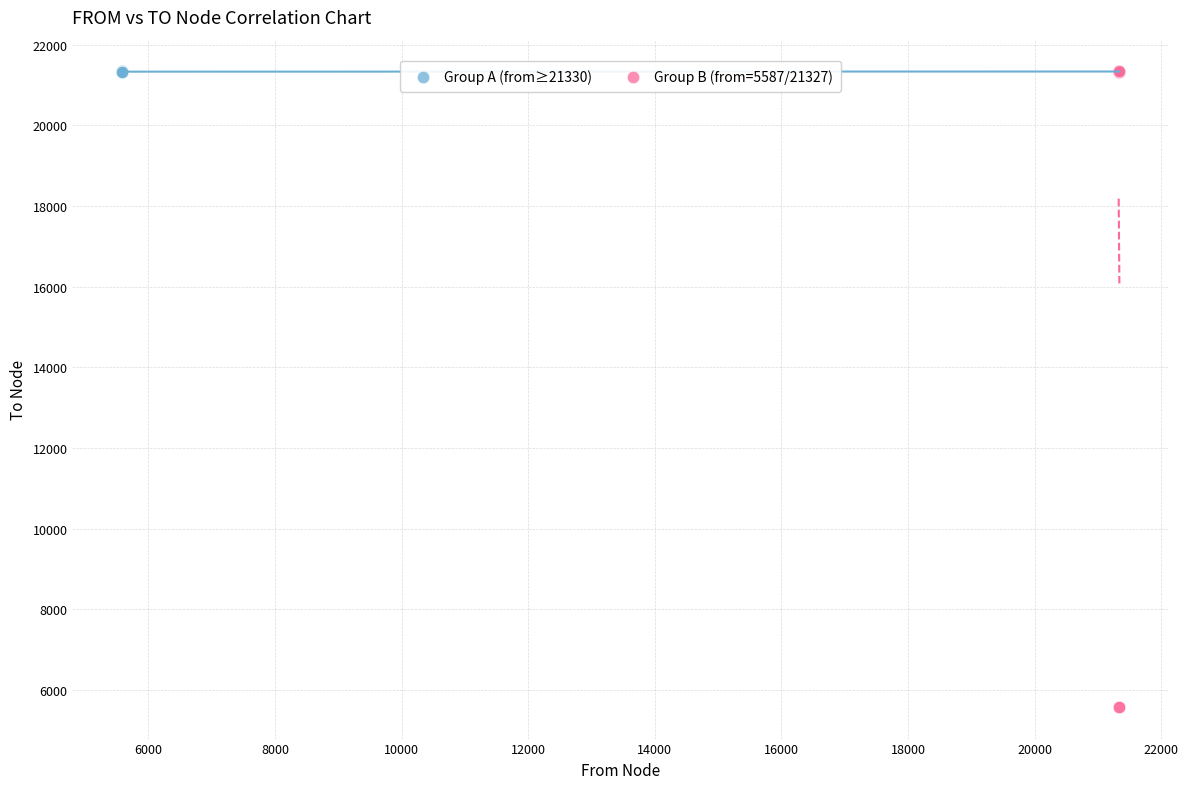

Which series contains the lowest Y value?

Group B (from=5587/21327)